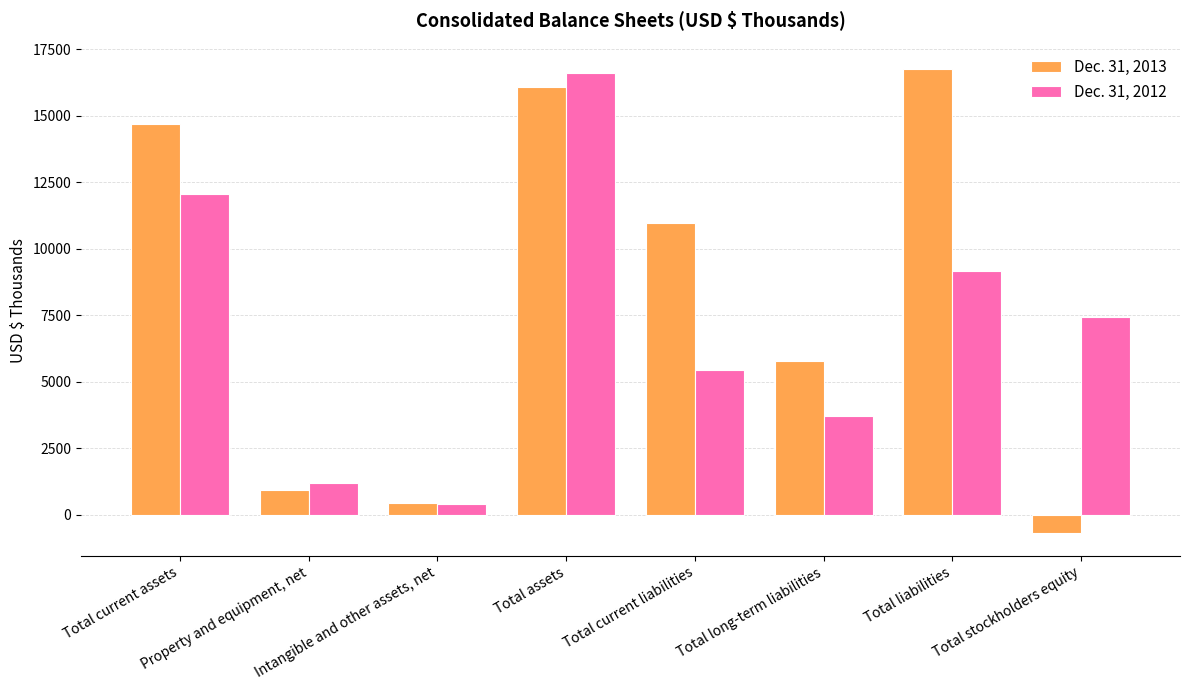

List the series in order of their overall mean, lowest first.

Dec. 31, 2012, Dec. 31, 2013